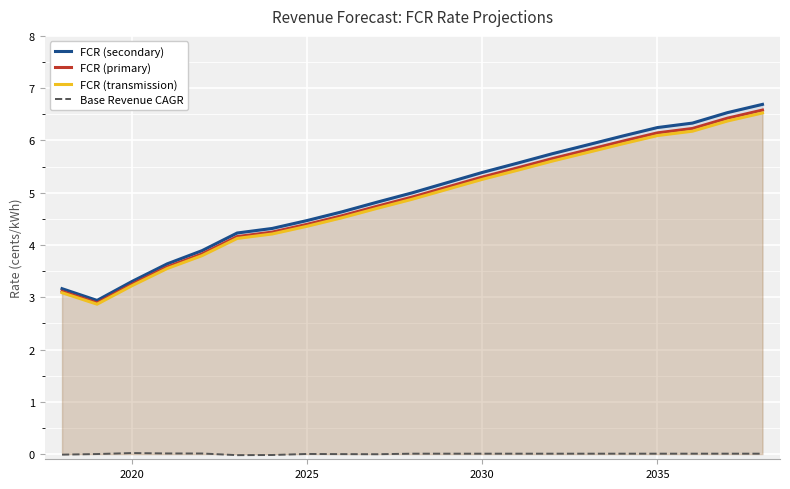

What is the highest value of the FCR (primary) series?

6.6